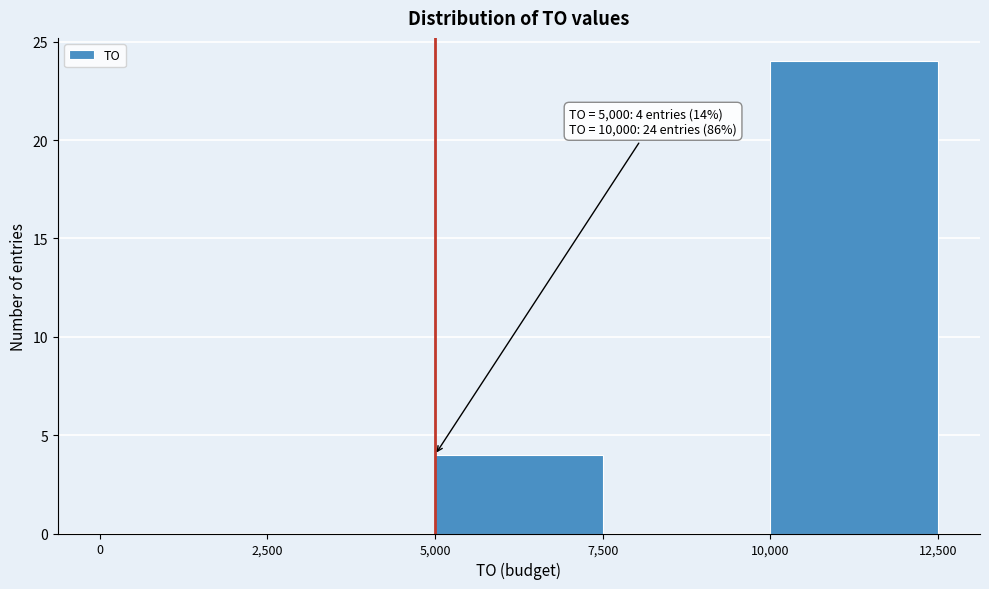

Over which range of the x-axis is the bar tallest?

10,000 to 12,500